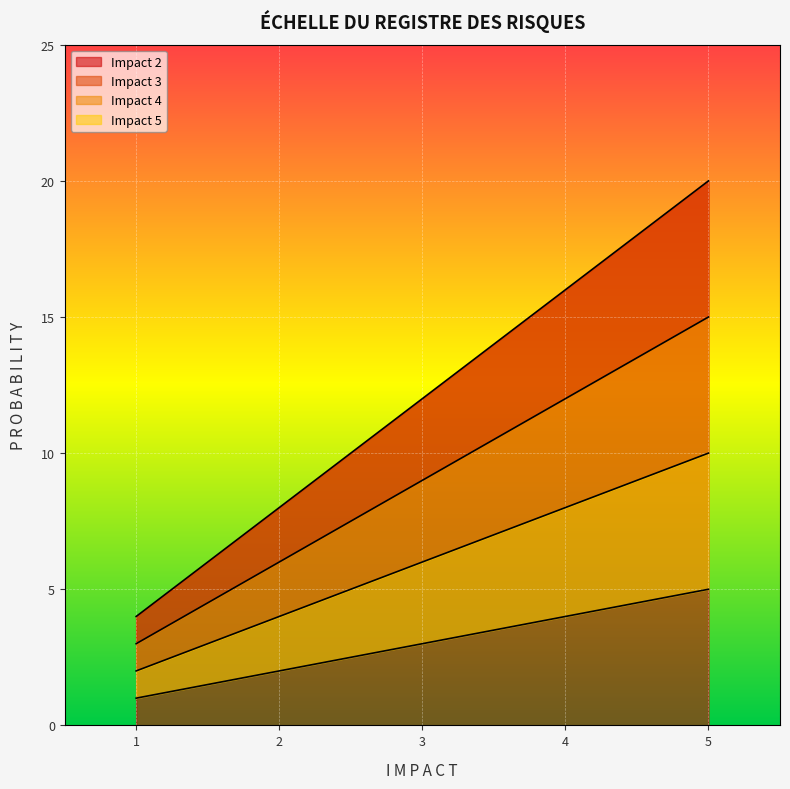

Rank the categories by Impact 2 value from lowest to highest.

1, 2, 3, 4, 5